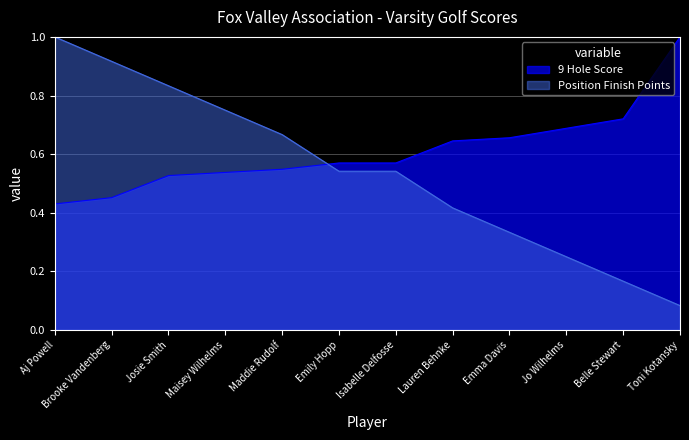

How many data points does each series have?

12